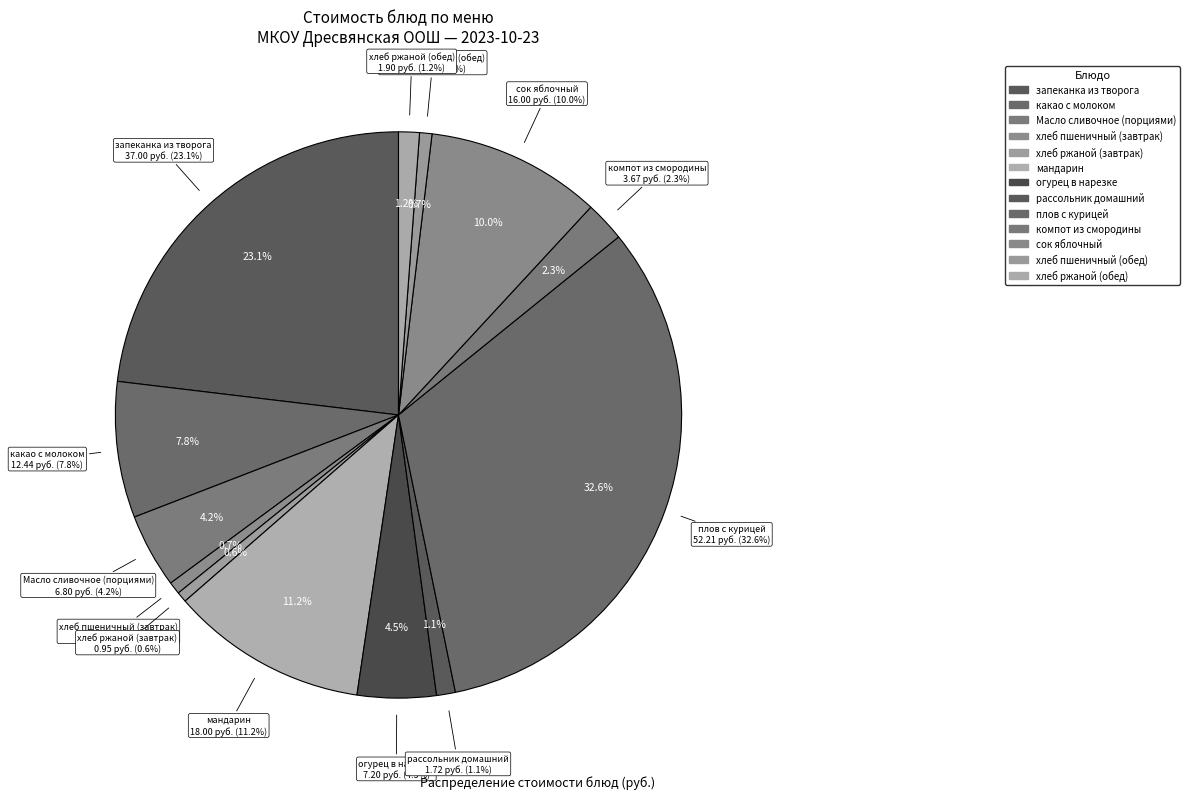

How many slices are in this pie chart?

13